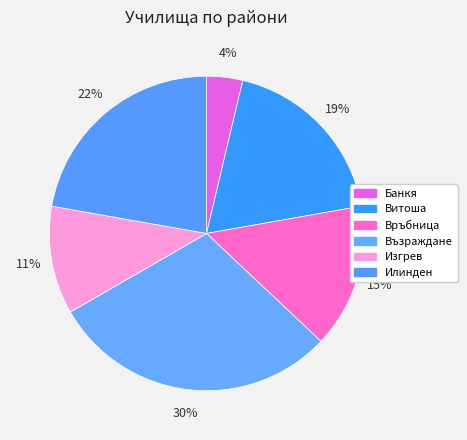

Is there a majority slice in this chart?

No